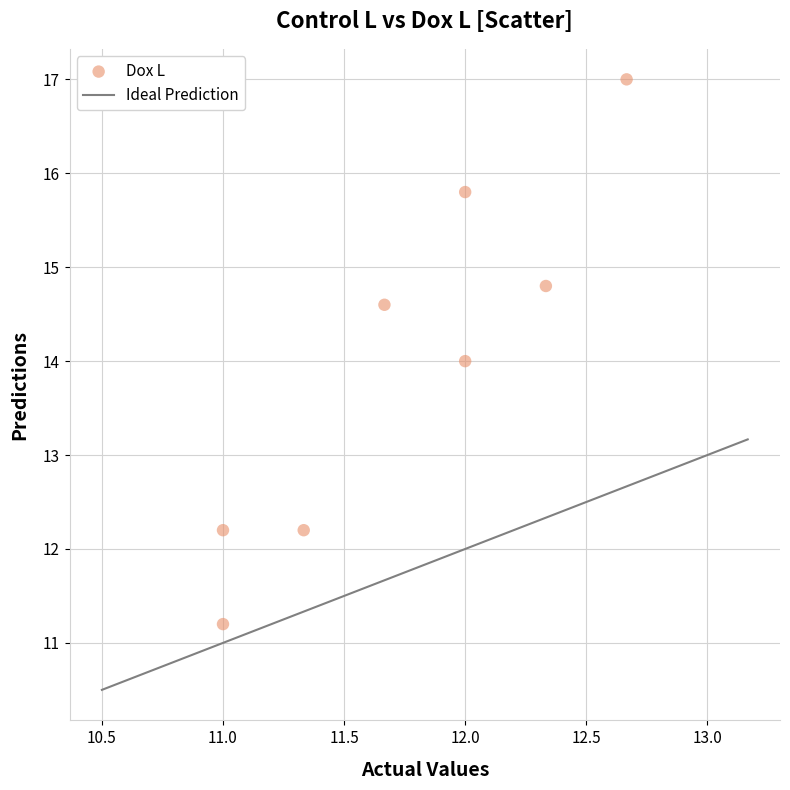

What is the range of X values (max minus min)?

1.7